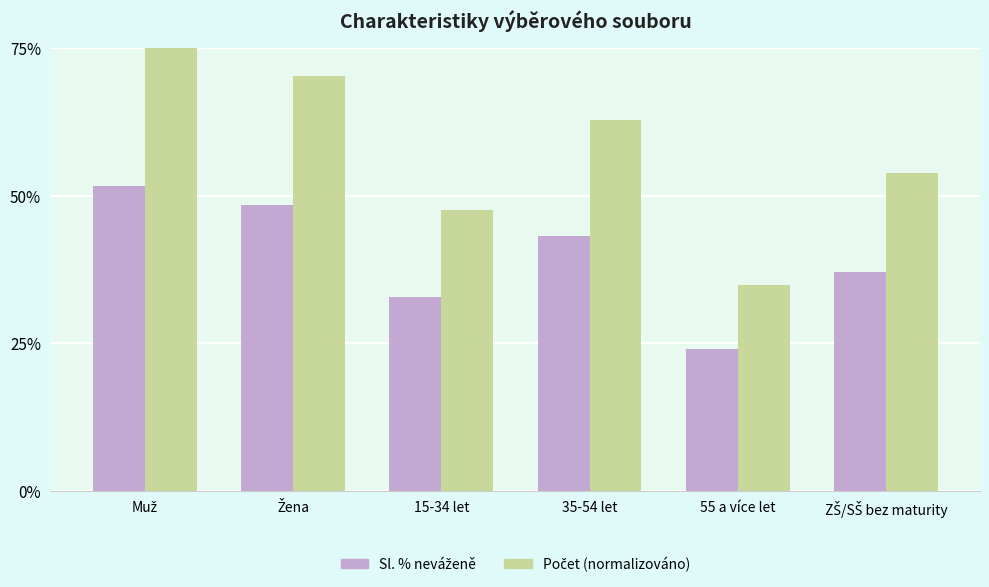

What is the smallest value displayed?

24.0